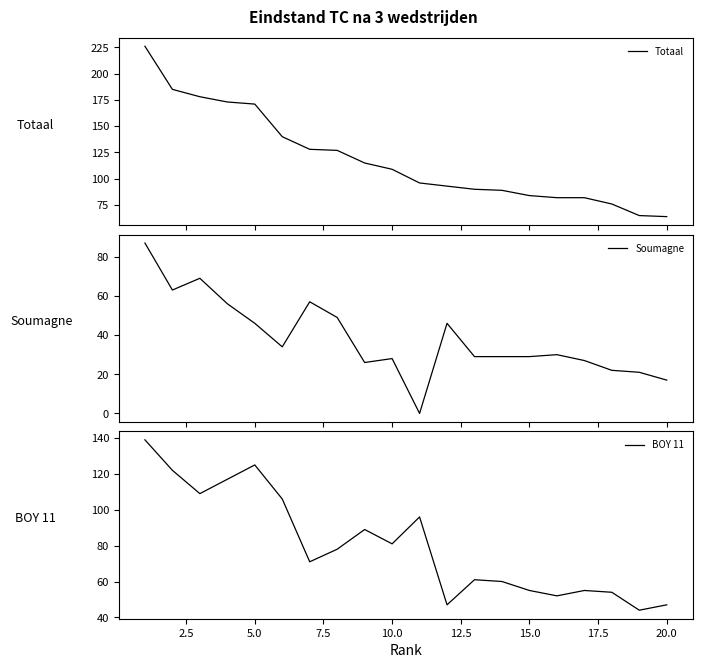

How many lines are shown in the chart?

3